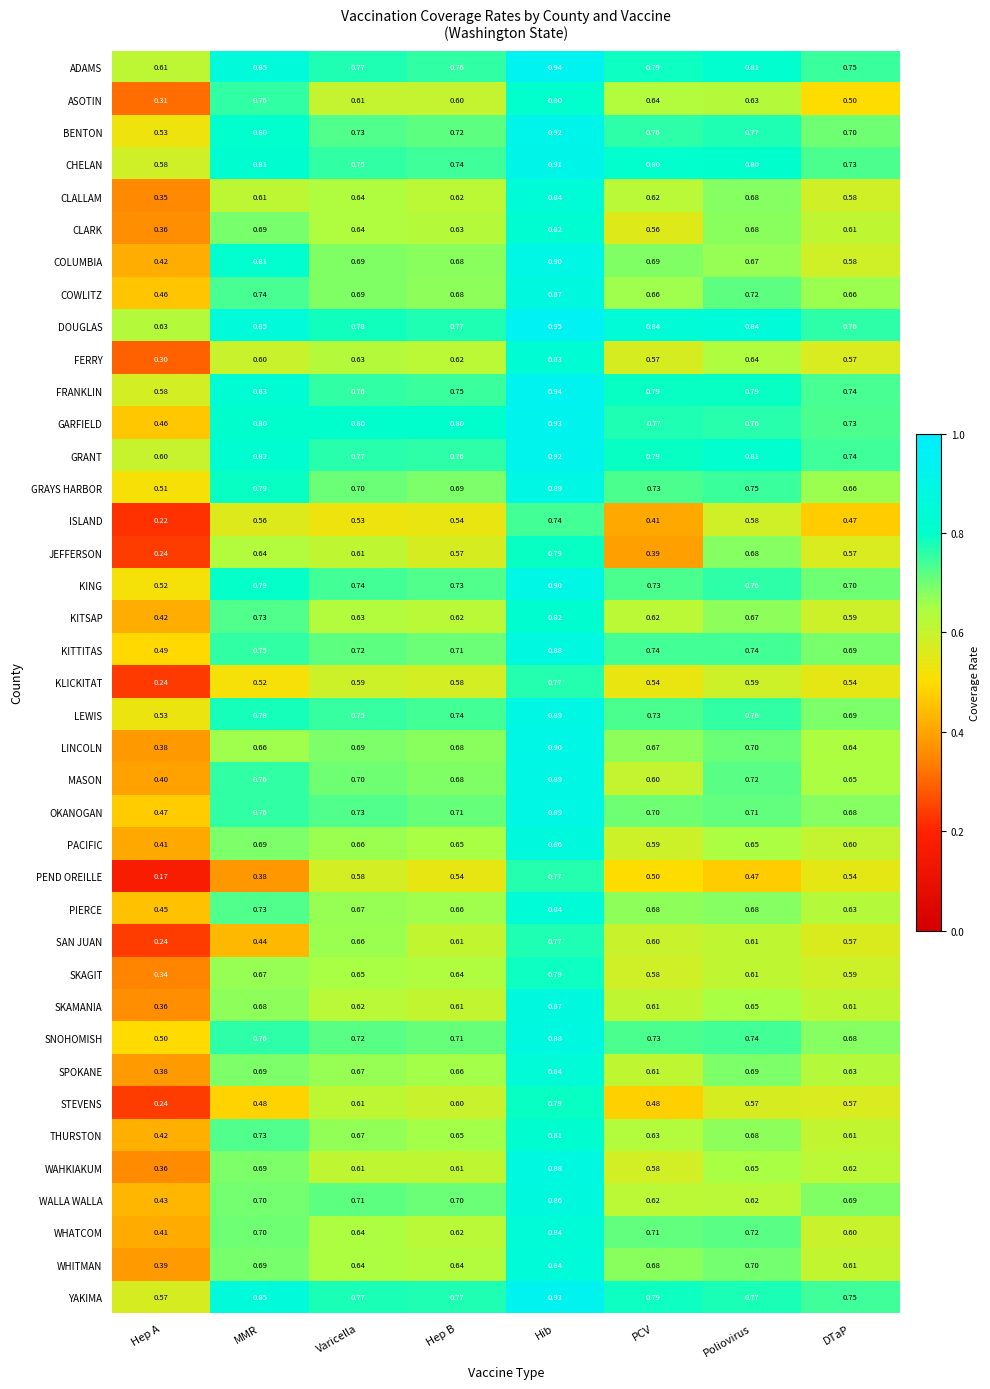

At which label is CHELAN closest to 0?

Hep A